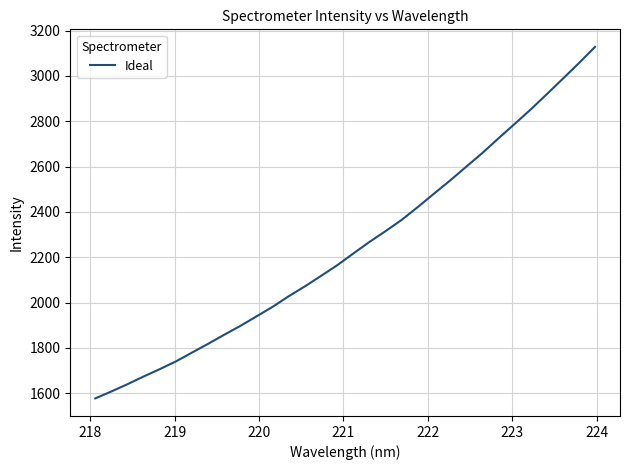

Does the chart display data point markers on the line(s)?

No